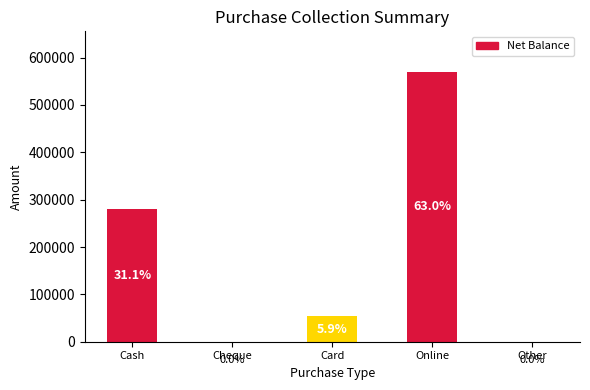

At which label does the data first exceed 53499?

Cash